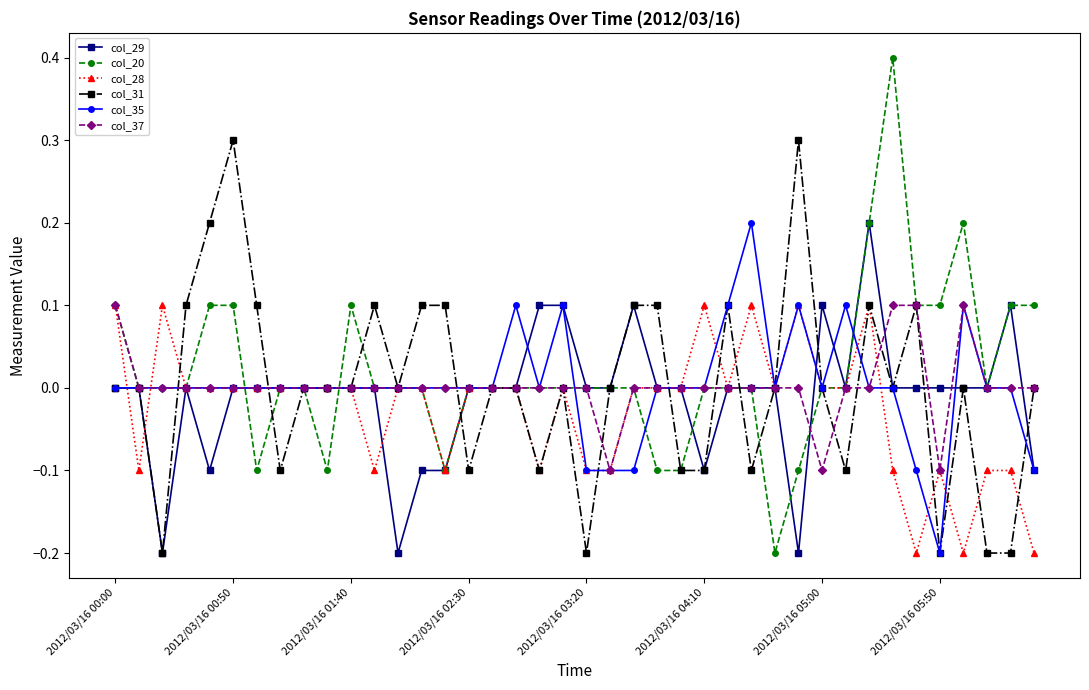

What is the minimum value for col_37?

-0.1